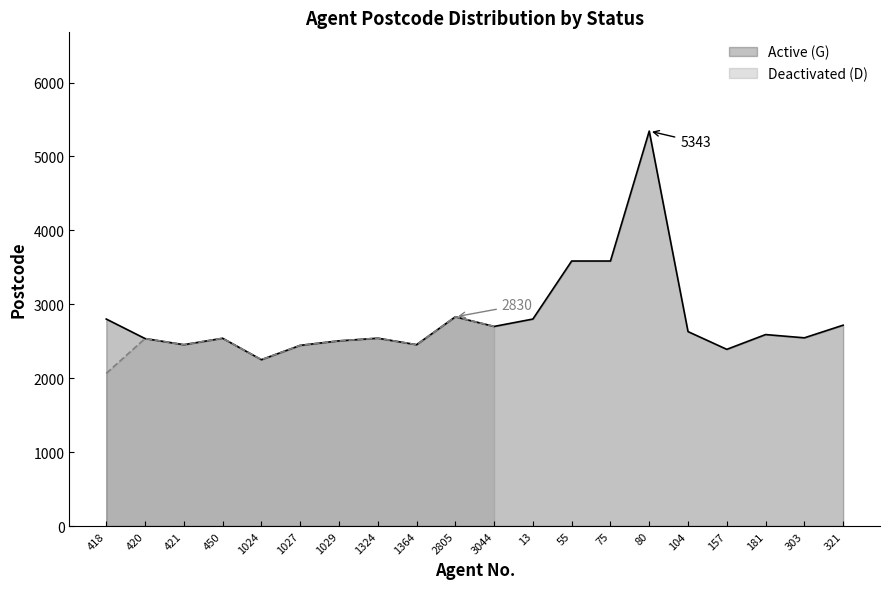

Where is the first local maximum?

450